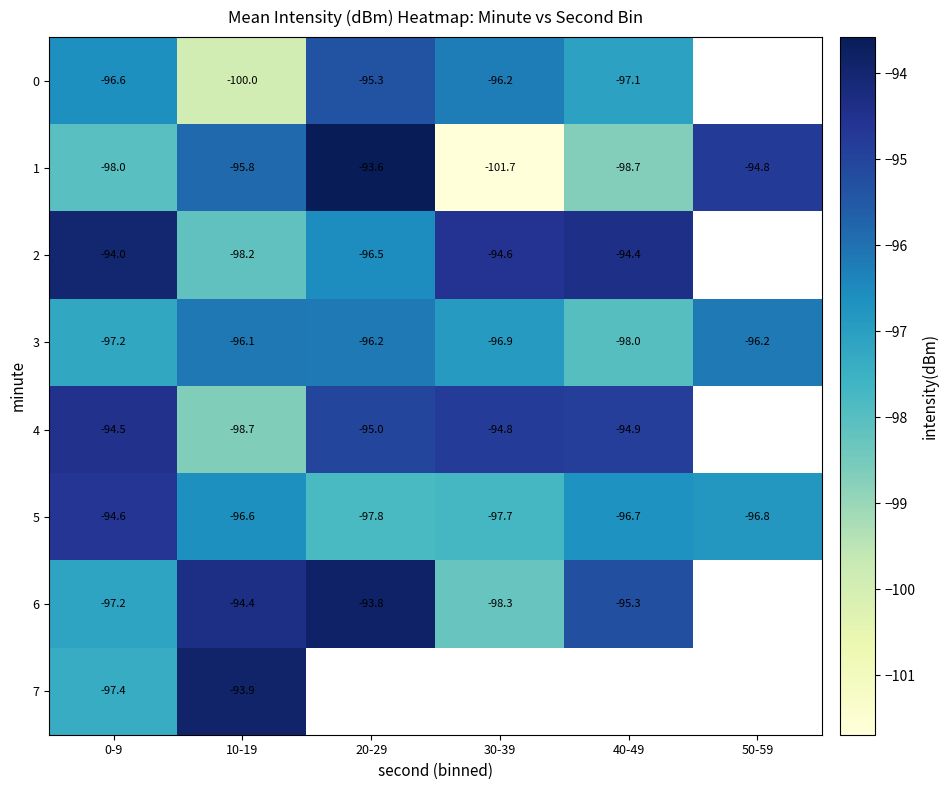

Which series has the widest spread of values?

1